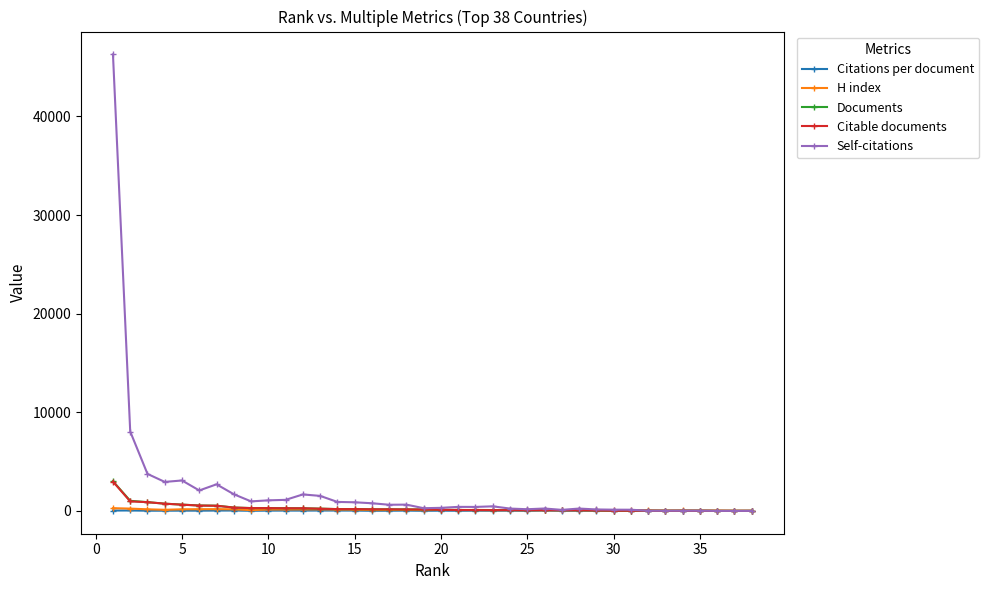

What is the maximum value for H index?

276.0